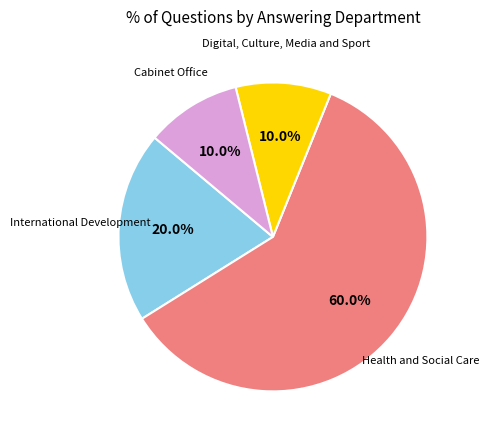

To the nearest percent, what is the average slice percentage?

25%